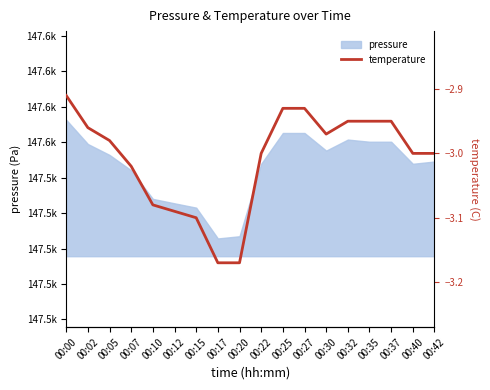

Which category has the lowest value across all series?

00:17